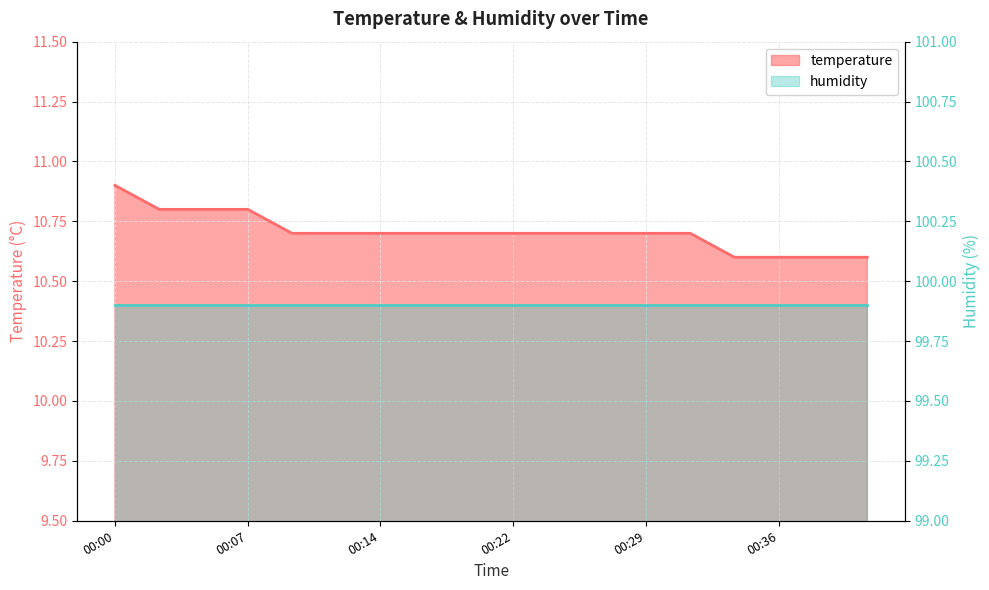

Reading left to right, transcribe all the data shown in this chart.

00:00=10.9	00:02=10.8	00:05=10.8	00:07=10.8	00:10=10.7	00:12=10.7	00:14=10.7	00:17=10.7	00:19=10.7	00:22=10.7	00:24=10.7	00:27=10.7	00:29=10.7	00:31=10.7	00:34=10.6	00:36=10.6	00:39=10.6	00:41=10.6